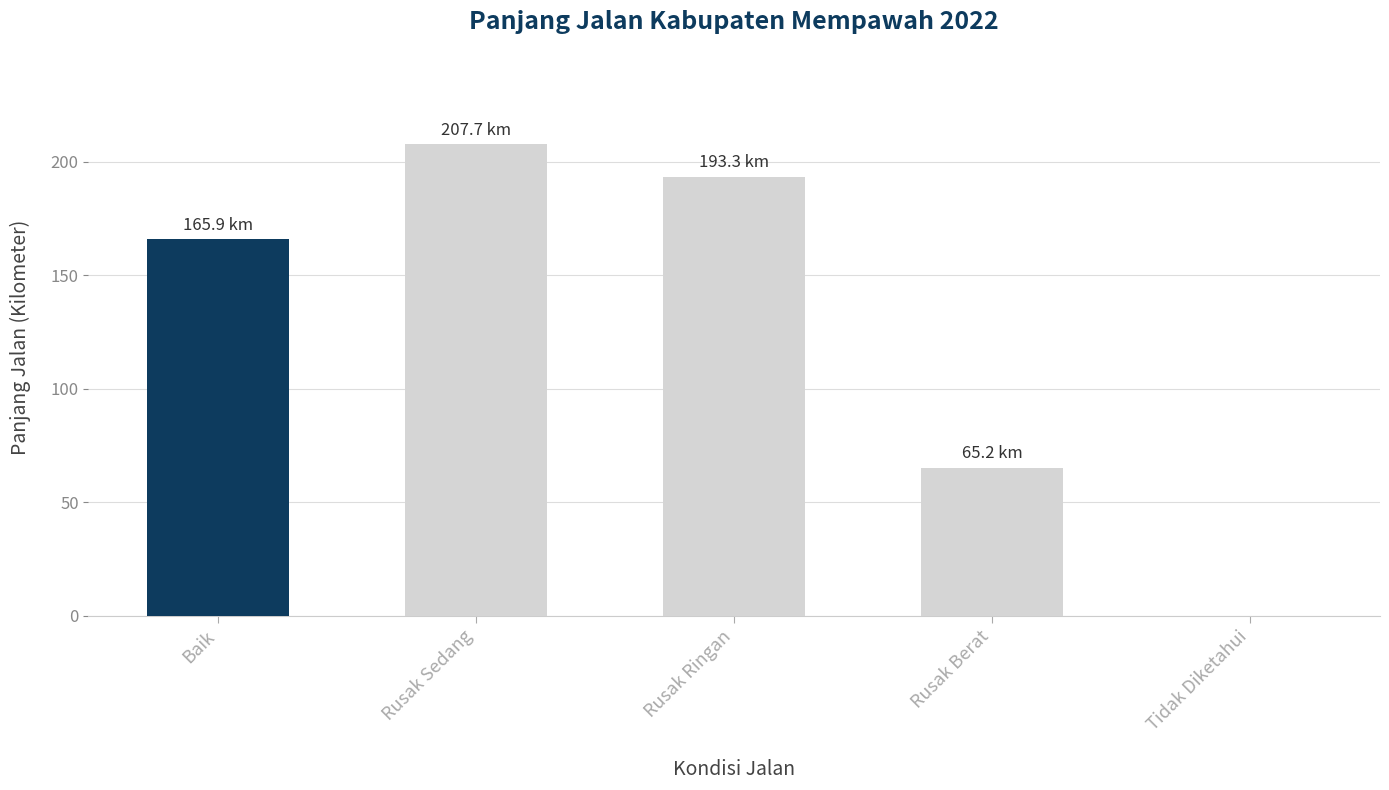

What is the approximate value at Rusak Sedang?

207.7